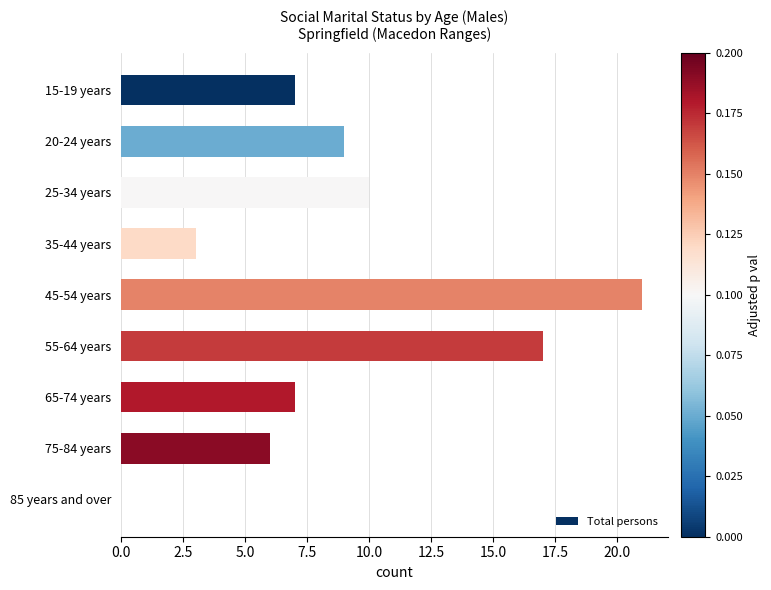

What is the change in value from 55-64 years to 75-84 years?

-11